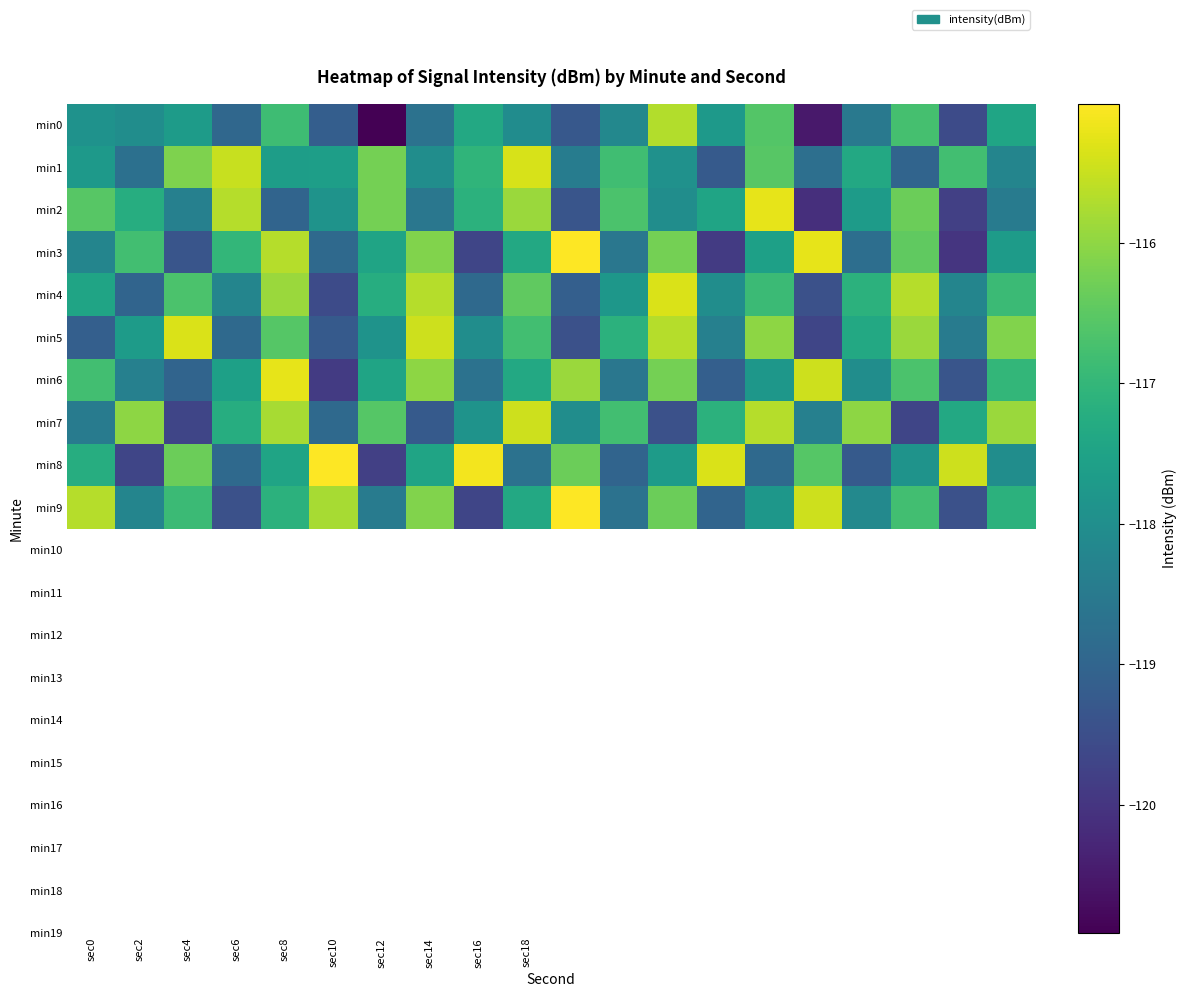

List the series in order of their peak value, lowest first.

min0, min7, min1, min4, min5, min2, min6, min3, min8, min9